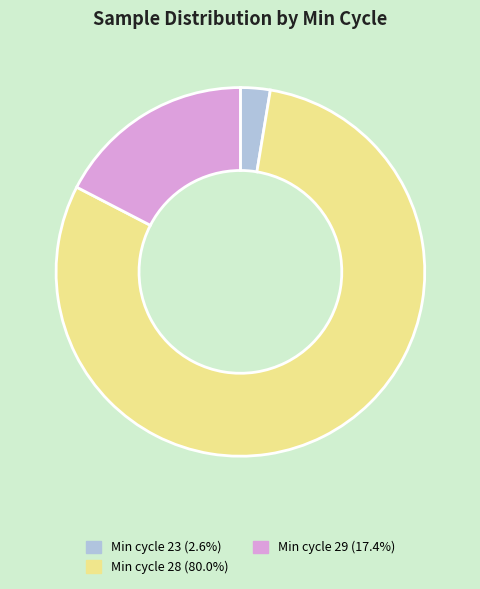

Approximately how many times larger is the value at Min cycle 29 (17.4%) compared to Min cycle 23 (2.6%)?

6.7